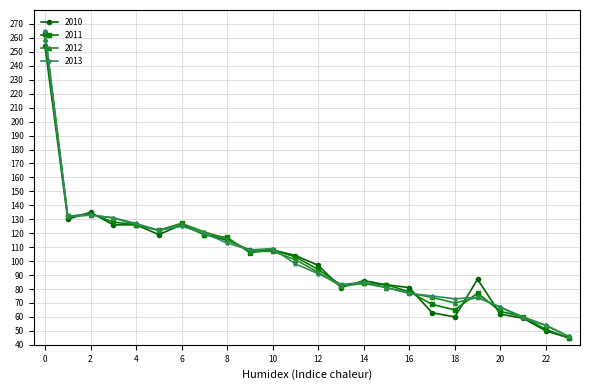

What is the value of the 2012 point at the 5th from the left?

126